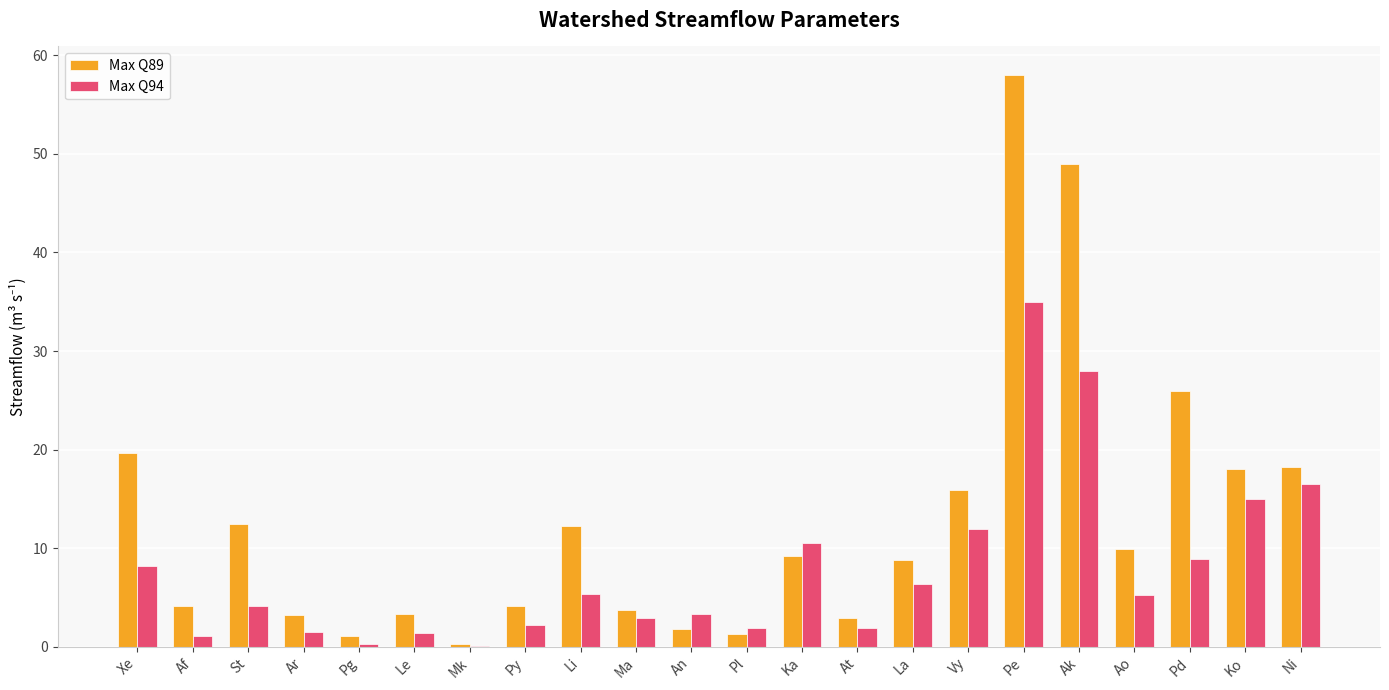

What is the sum of the Max Q89 values at Ko and An?

19.8